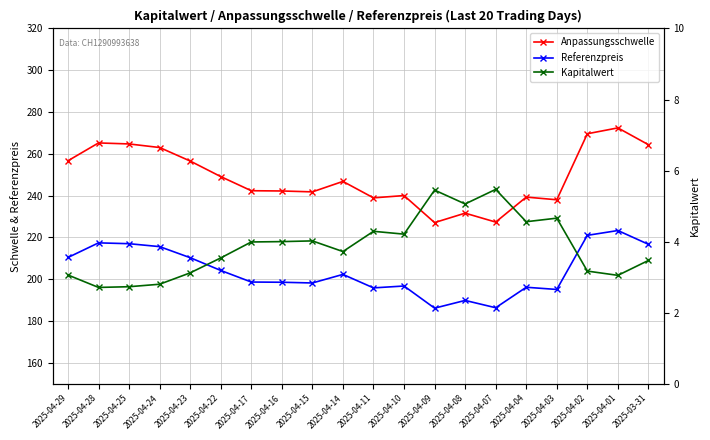

Where does the Kapitalwert series first go above 3?

2025-04-29